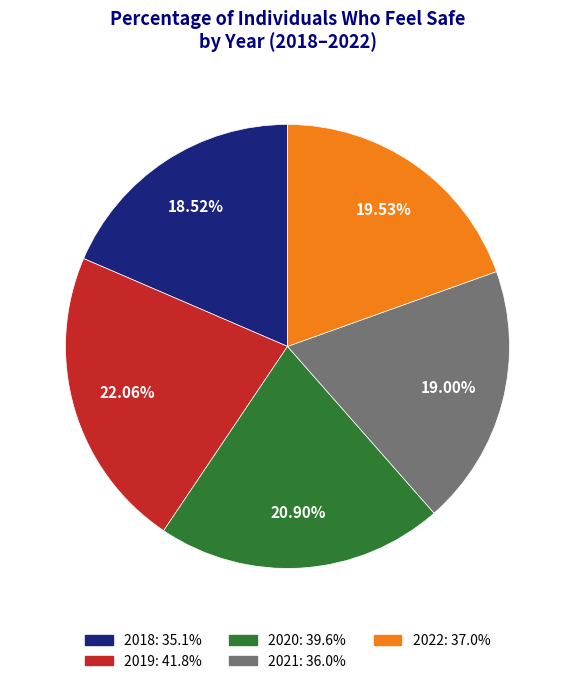

Is 2020 the majority of the pie?

No